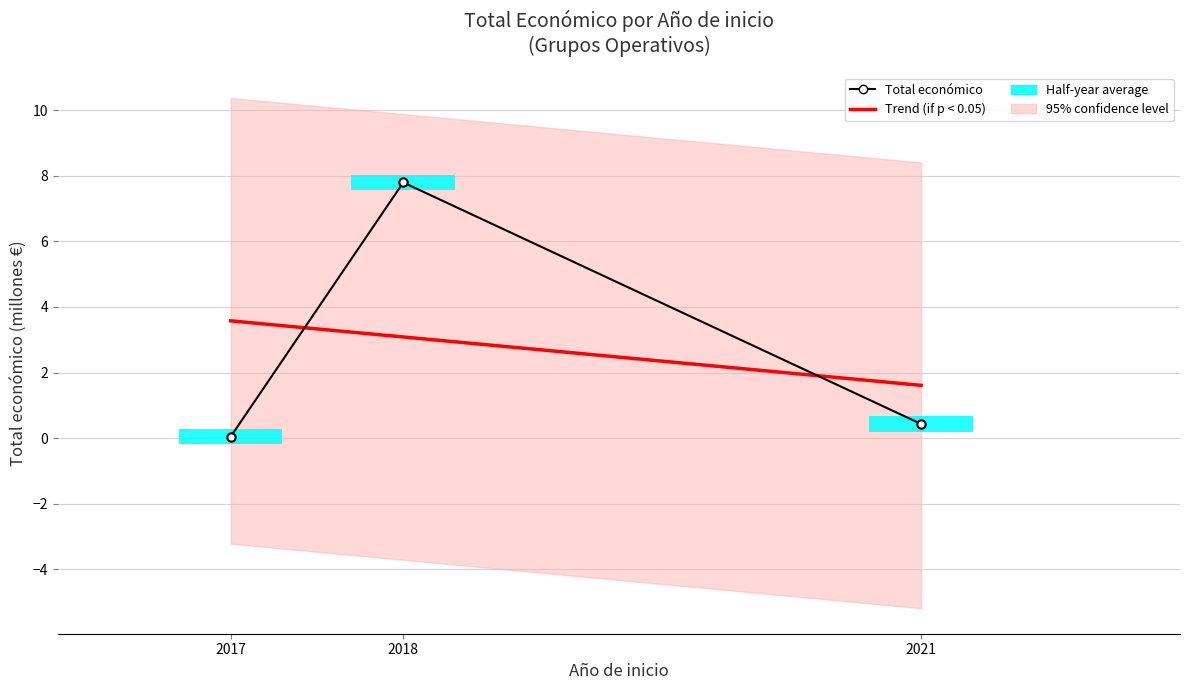

What is the difference between the highest and lowest values at 2017?

3.5